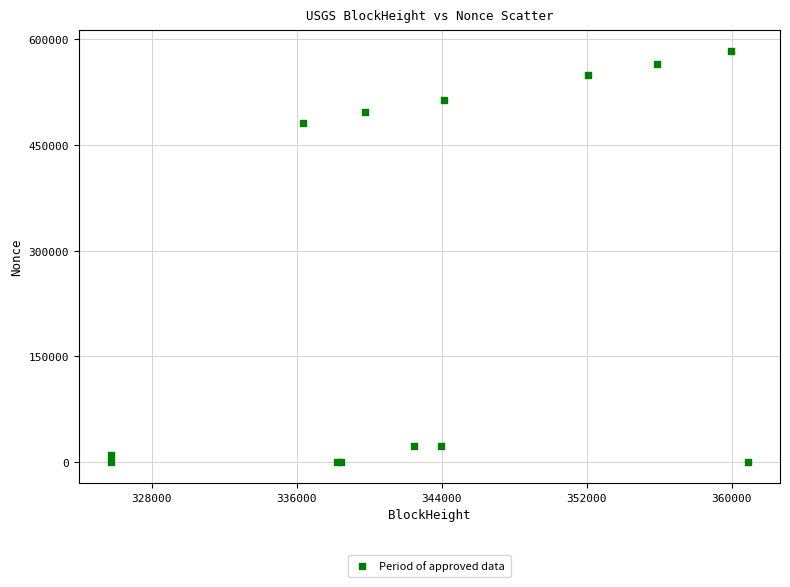

What Y value in the scatter plot is closest to 291512?

480158